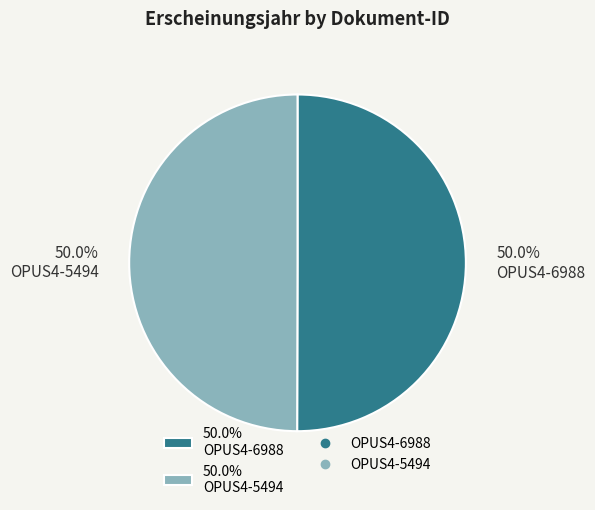

What is the total percentage of 50.0% OPUS4-5494 and 50.0% OPUS4-6988?

100.0%